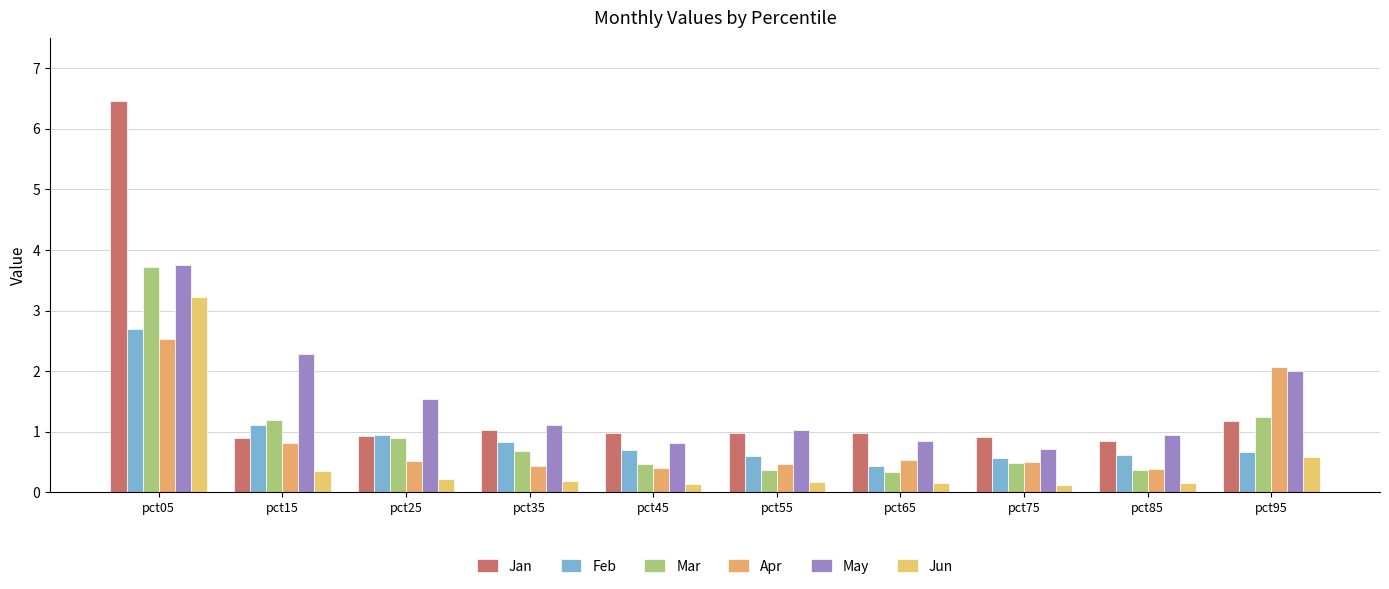

The value of Apr at pct85 is 0.4. True or false?

True